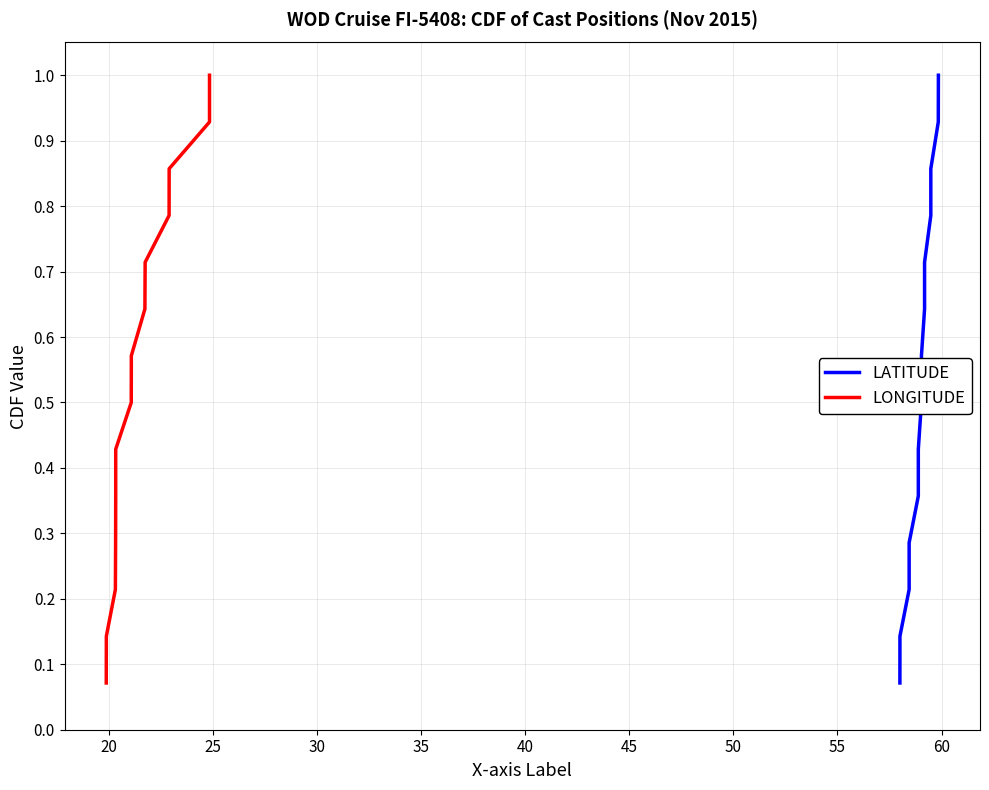

What is the value of the LATITUDE point at the 9th from the left?

0.6